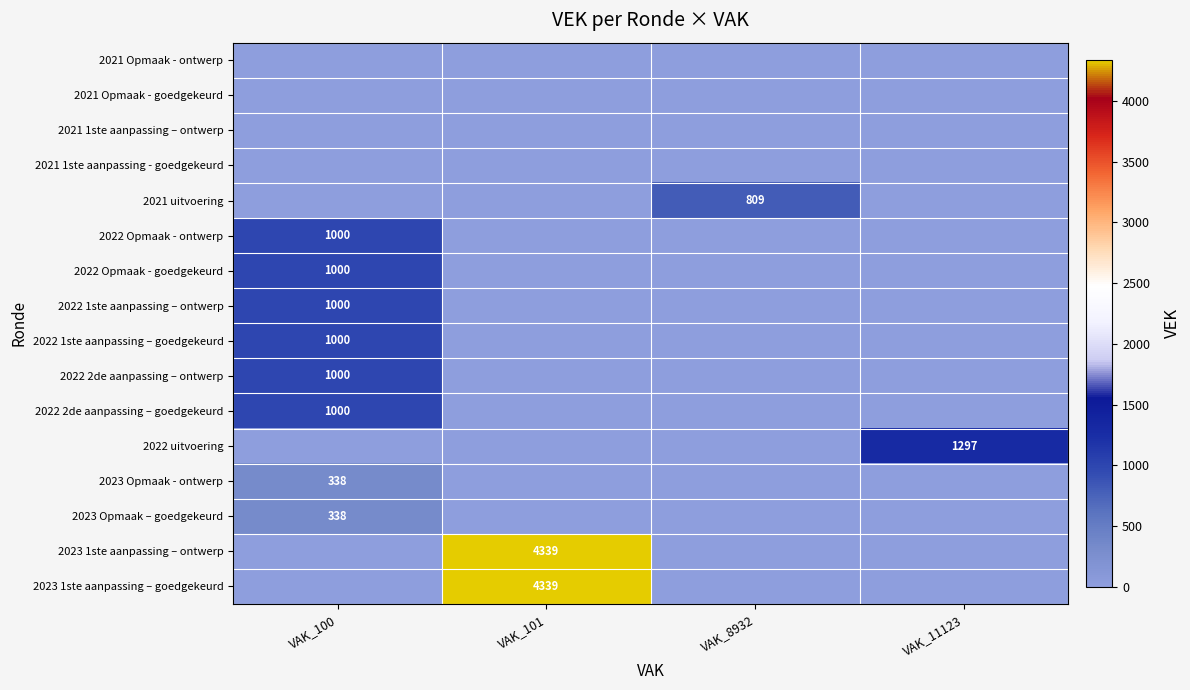

Is it true that 2023 Opmaak – goedgekeurd equals 338 at VAK_100?

True